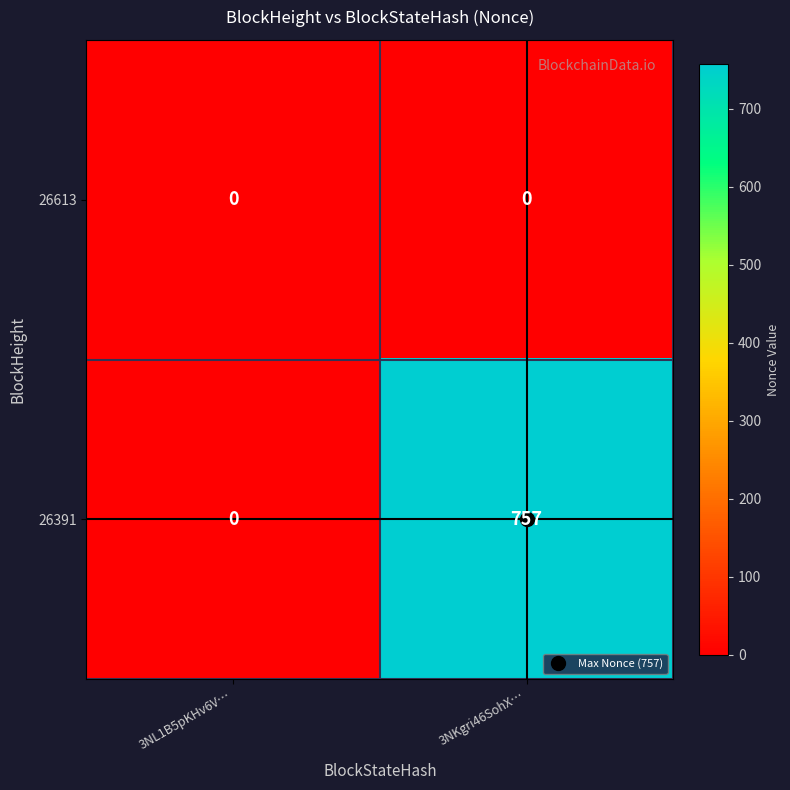

What is the sum of all 26391 values?

757